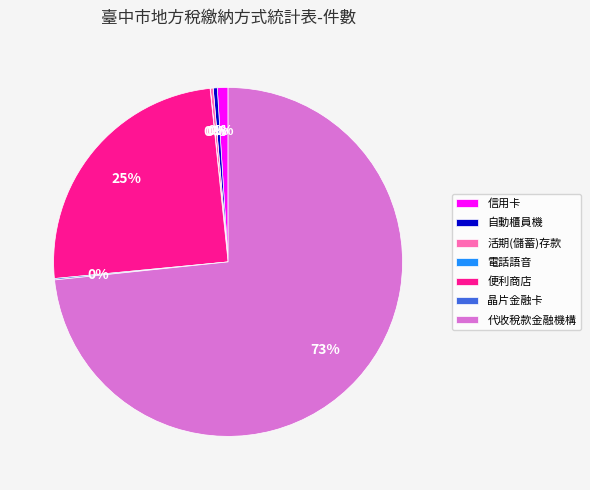

The 自動櫃員機 slice represents 0% of the pie. True or false?

True